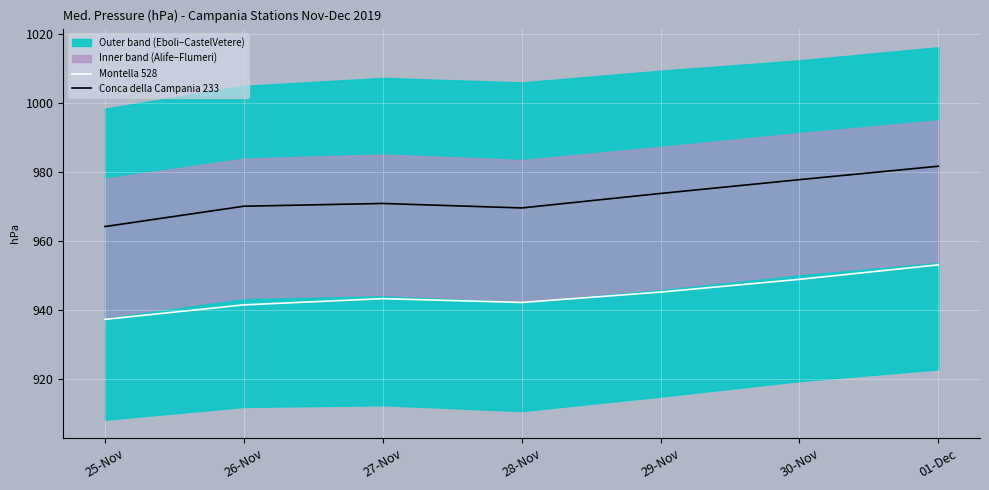

What is the difference between the maximum and second lowest values in the Montella 528 series?

11.6